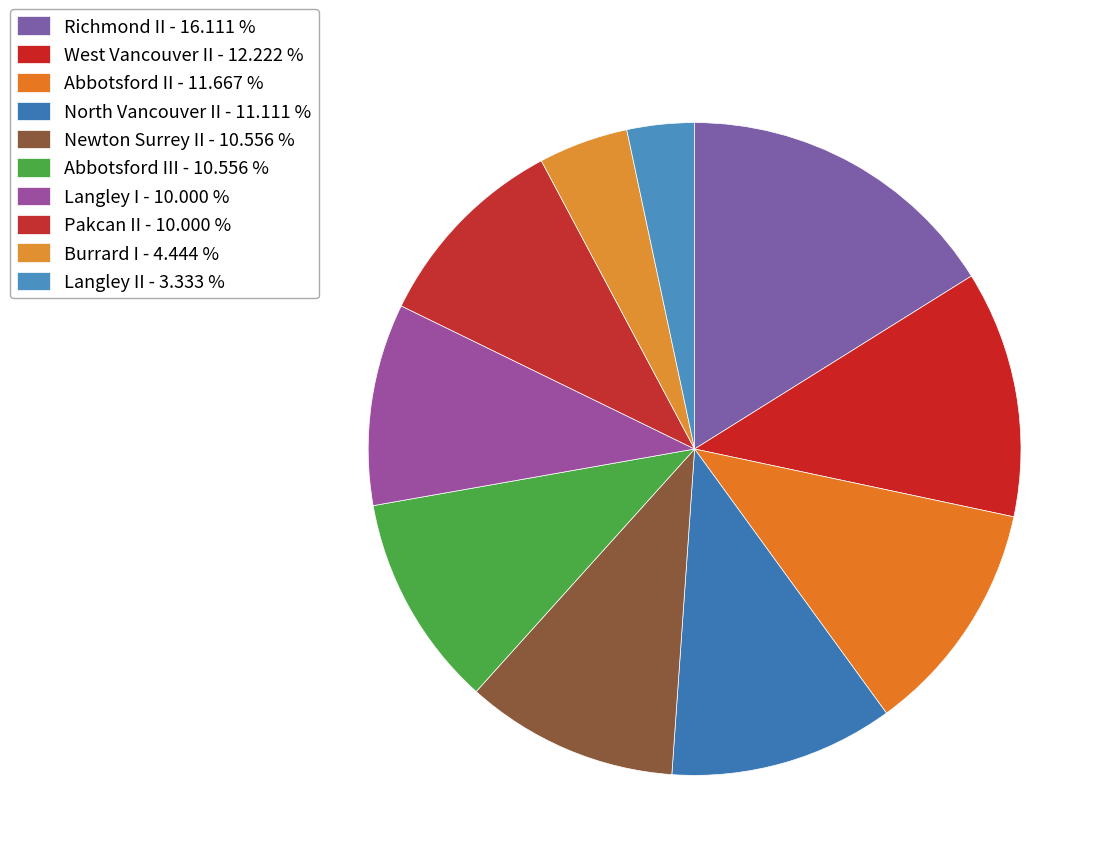

Is there any slice that represents more than half of the pie?

No